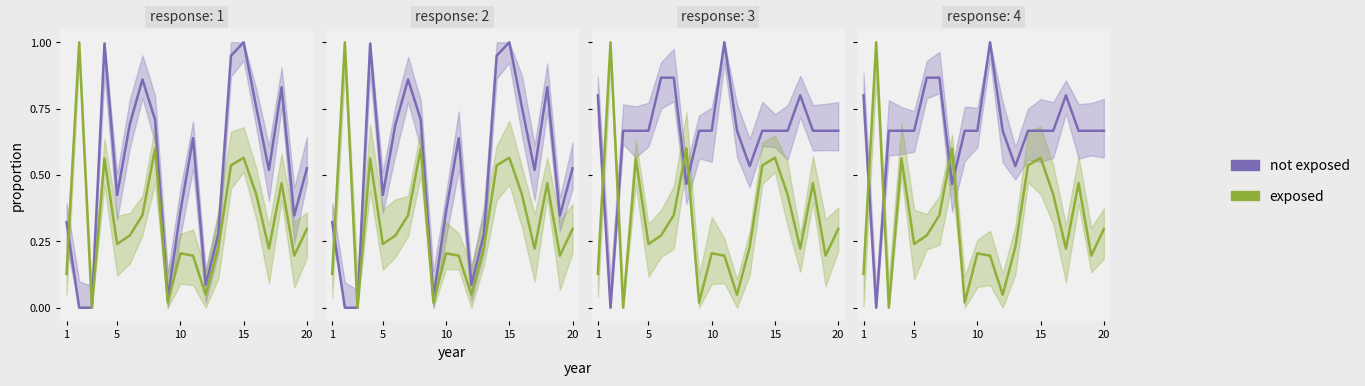

Which series has the widest spread of values?

not exposed